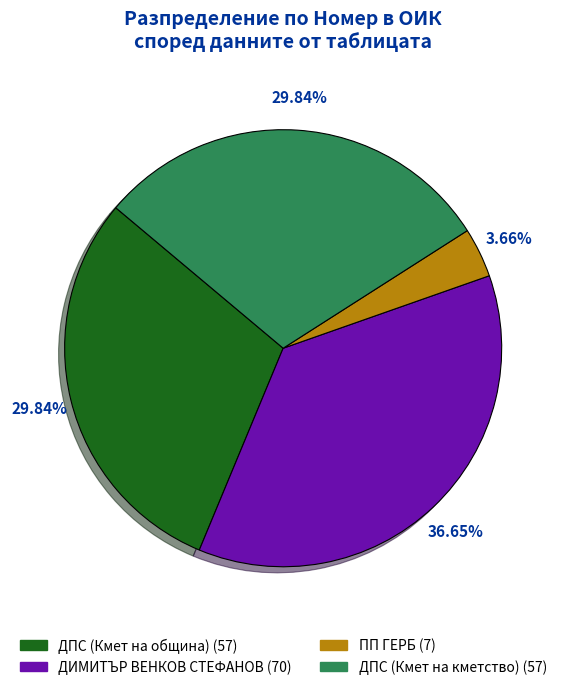

To the nearest percent, what is the average slice percentage?

25%